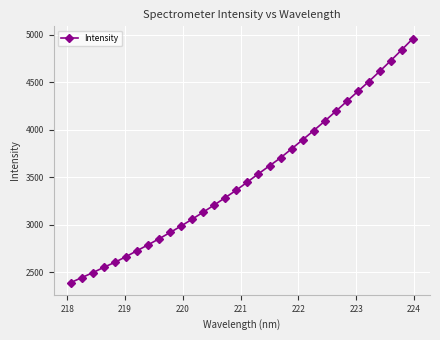

What is the smallest value displayed?

2392.5